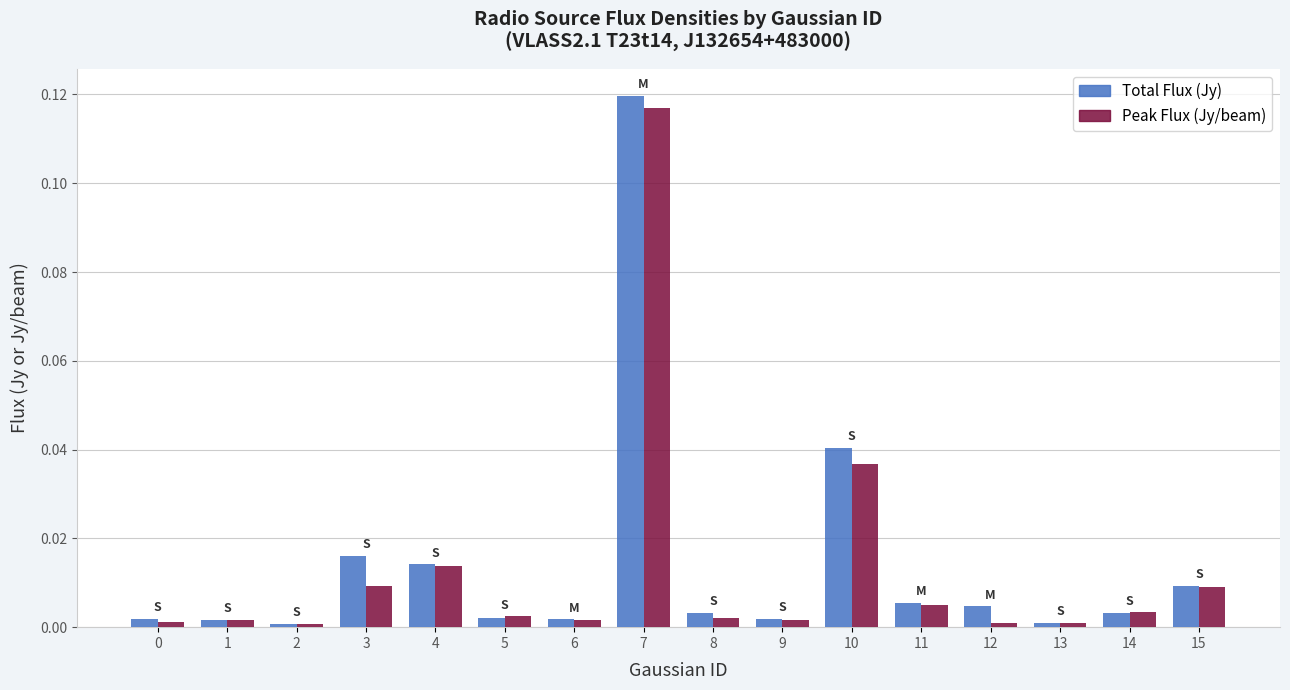

The value of Total Flux (Jy) at 8 is 0.0. True or false?

True